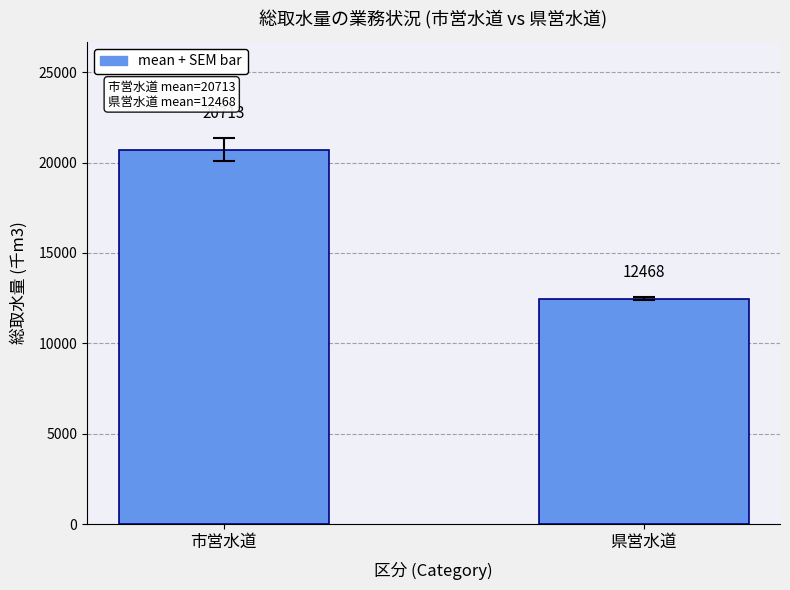

What is the value of the 2nd bar from the left?

12468.2